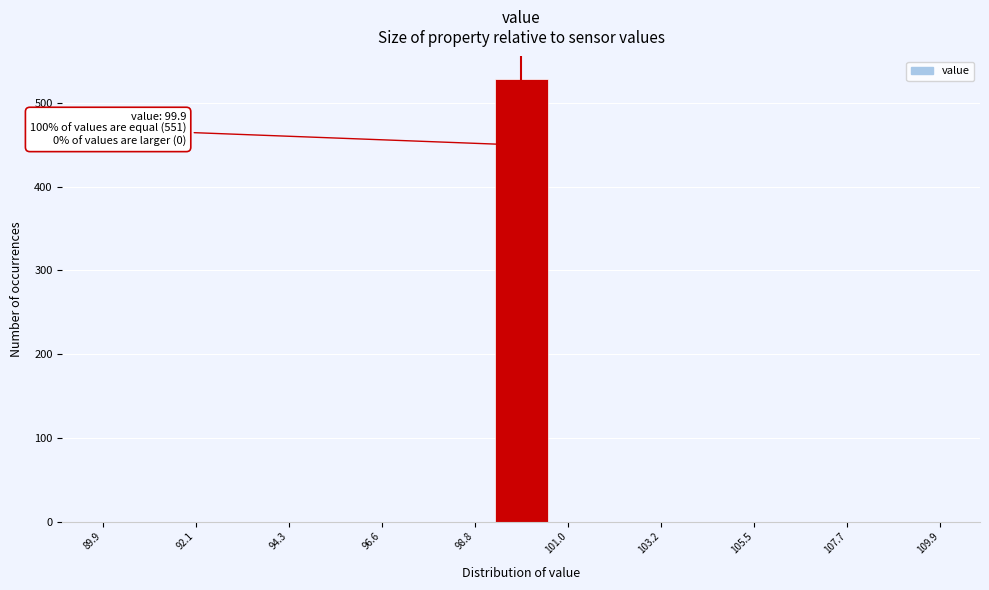

Read against the x-axis, roughly where is the centre of the tallest bar?

100.0